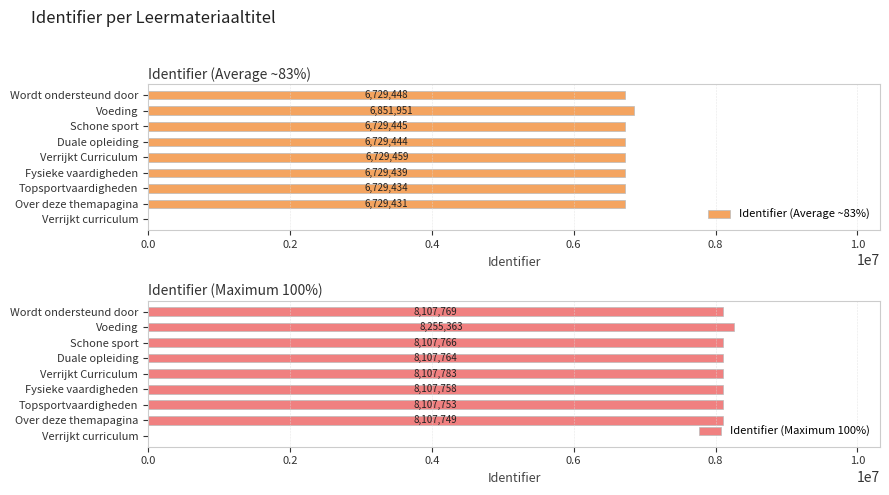

The Identifier (Maximum 100%) series shows 8107749 at Over deze themapagina. True or false?

True